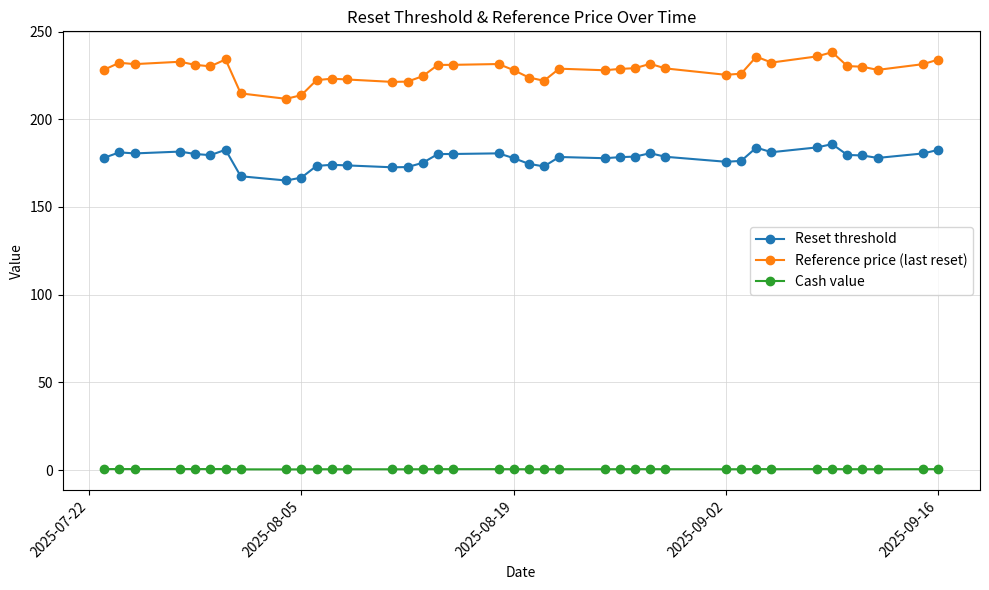

What is the difference between the maximum and minimum values in the Reference price (last reset) series?

26.6